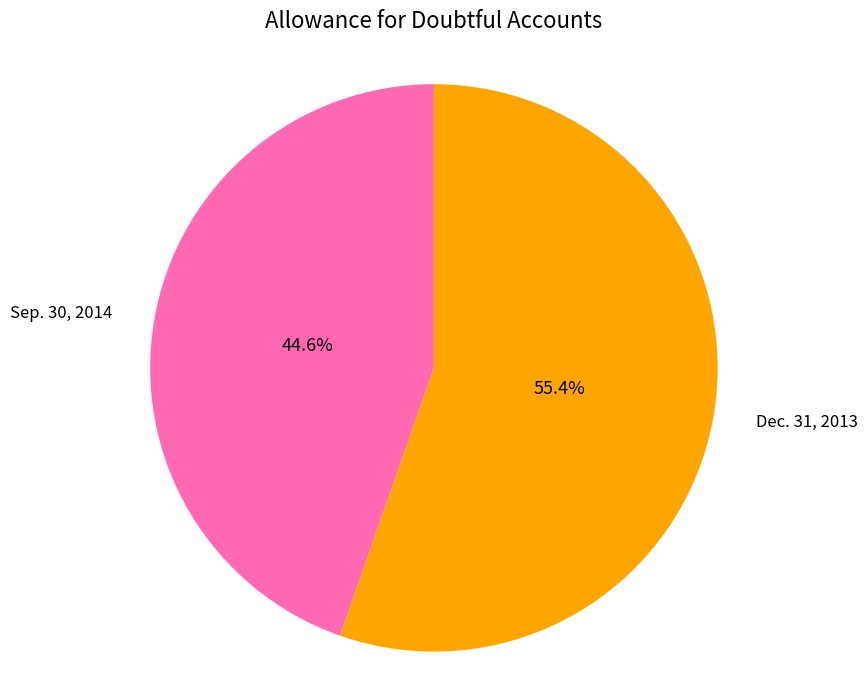

Does any single category account for the majority?

Yes